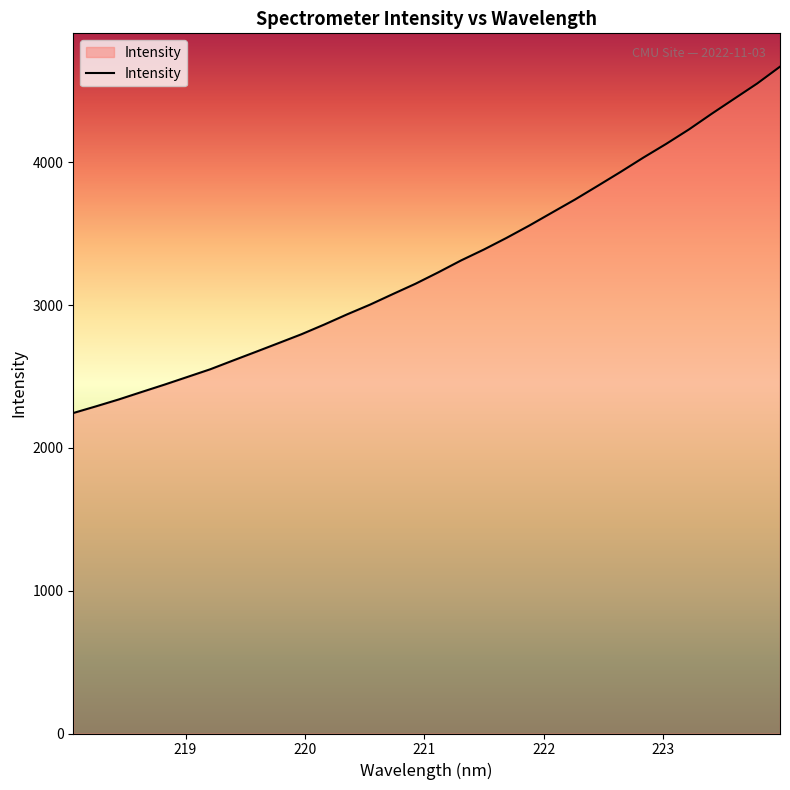

How many values exceed 3230?

16